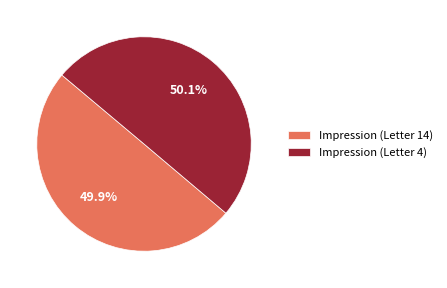

How much of the chart is everything except Impression (Letter 4)?

49.9%